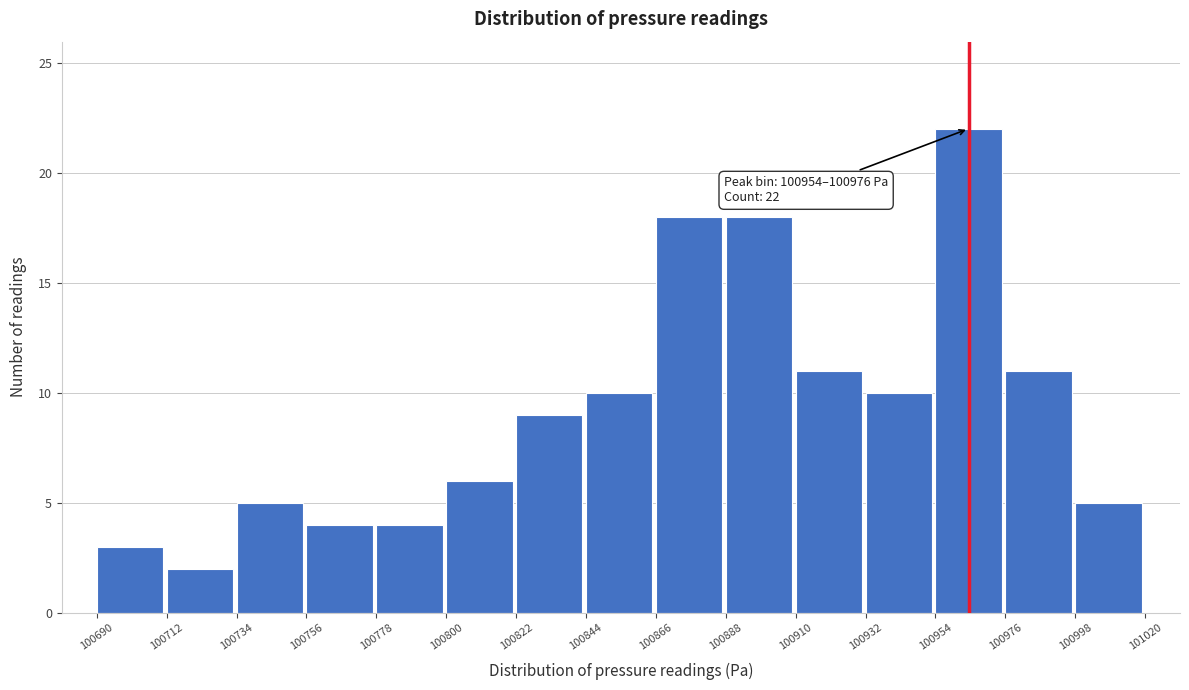

Over which range of the x-axis is the bar tallest?

100954 to 100976